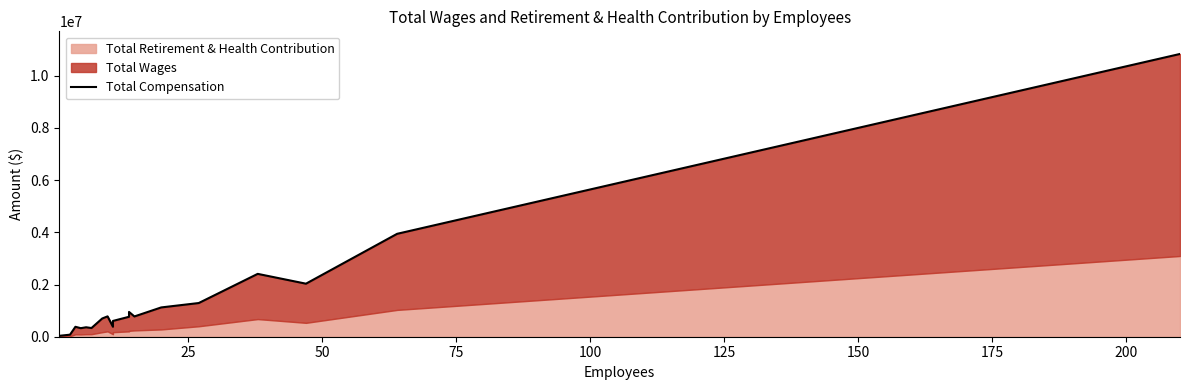

True or false: there are more than 1 points higher than both neighbors.

True